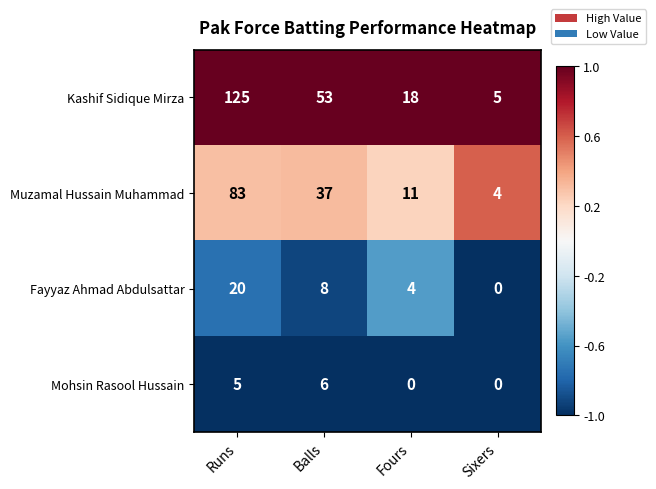

What is the maximum value for Mohsin Rasool Hussain?

6